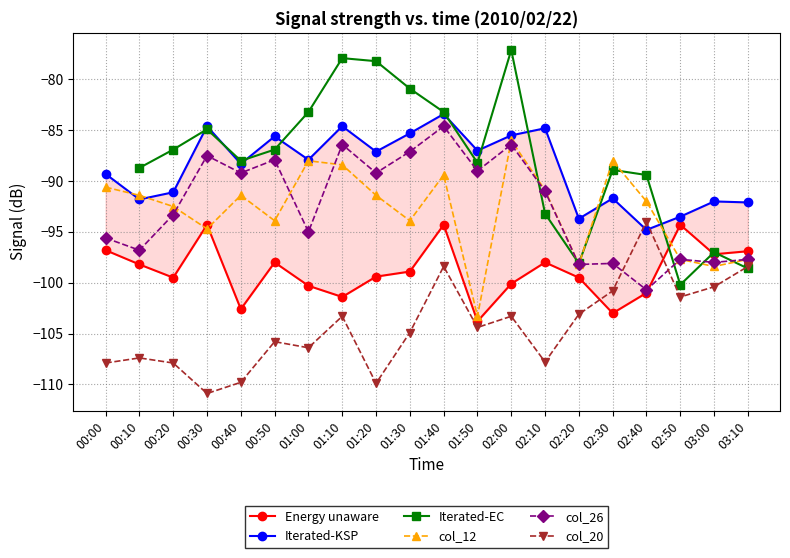

The Iterated-EC series shows -19.4 at 00:50. True or false?

False